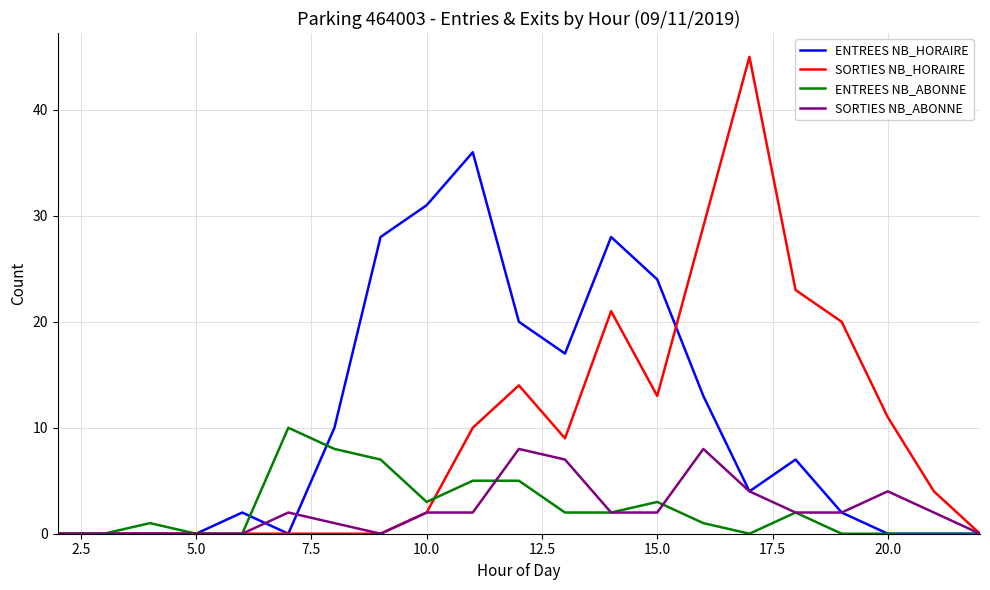

Does the chart have visible grid lines?

Yes